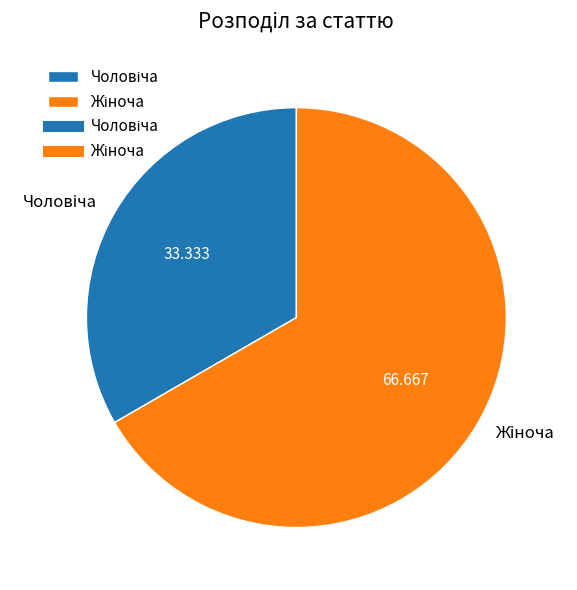

Is there any slice that represents more than half of the pie?

Yes